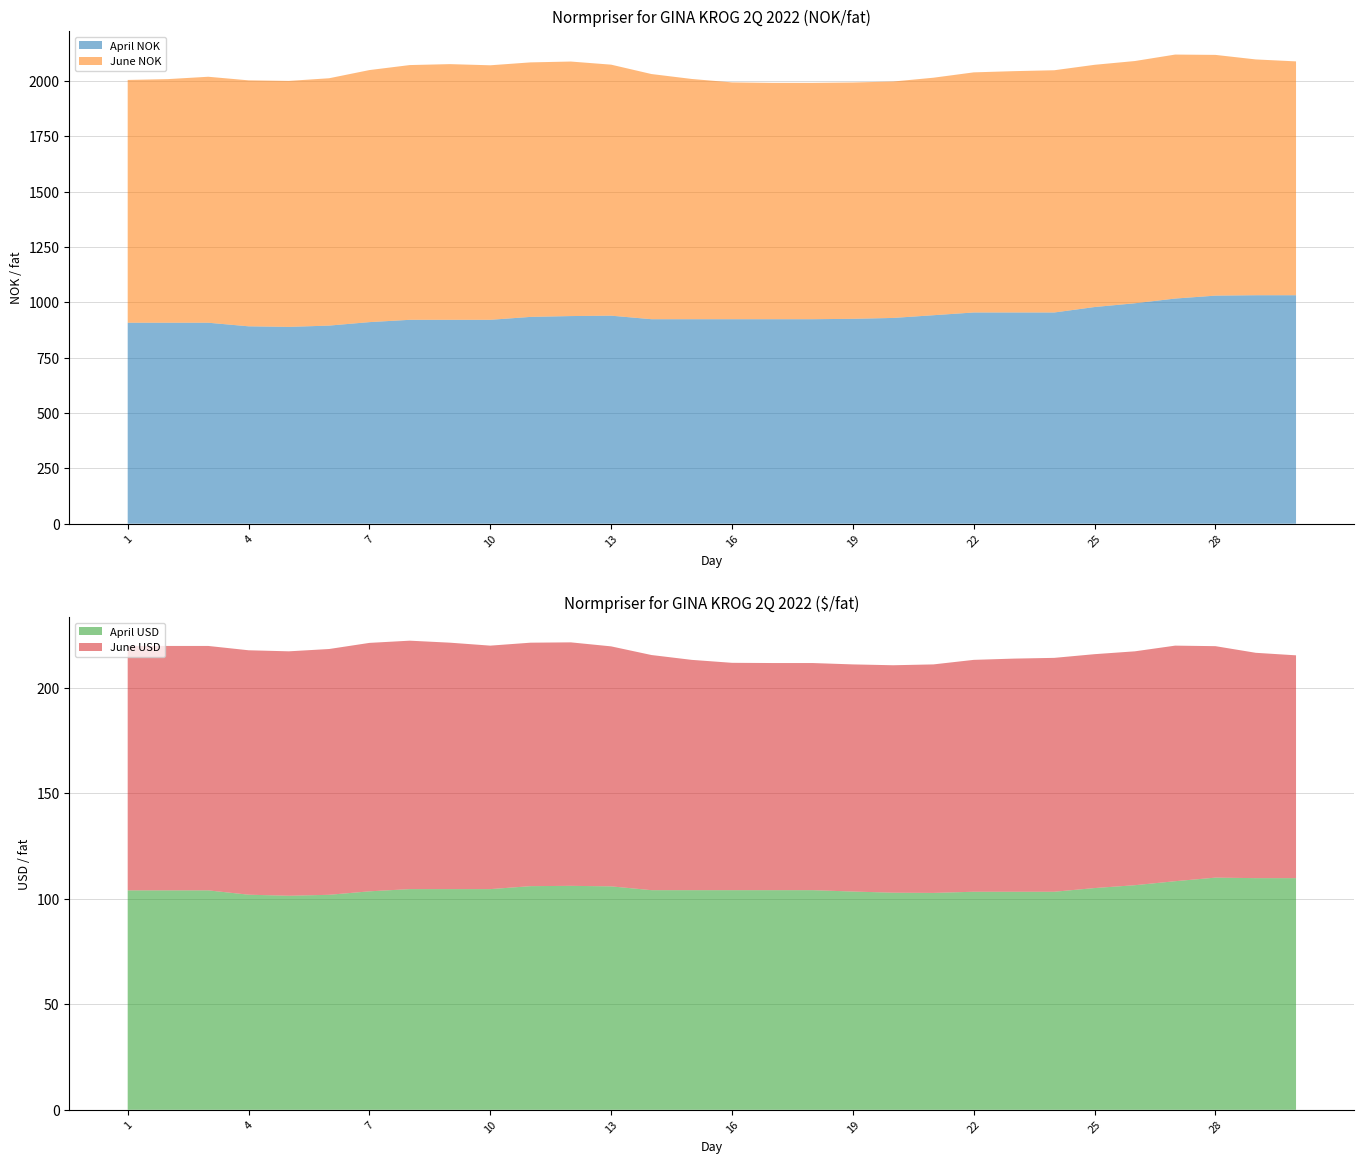

At which category does April USD reach its first local valley?

5